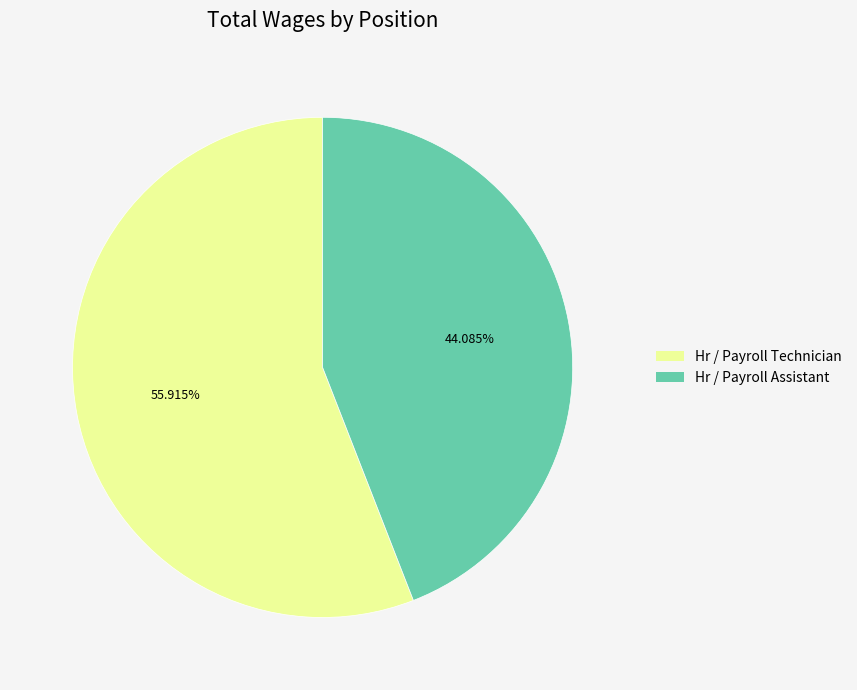

To the nearest percent, what portion does Hr / Payroll Technician represent?

56%